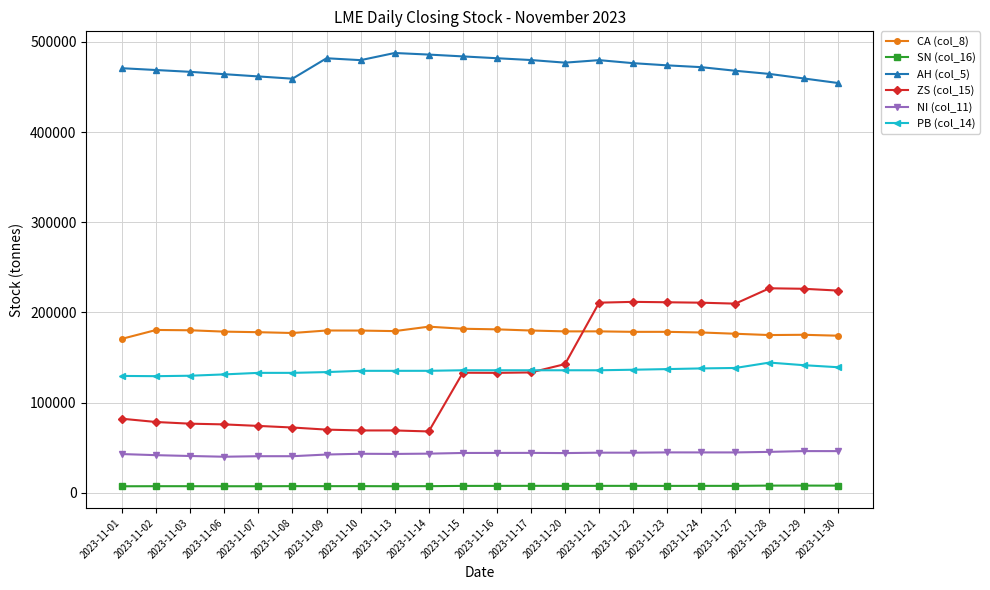

True or false: NI (col_11) has a value of 67803 at 2023-11-13.

False